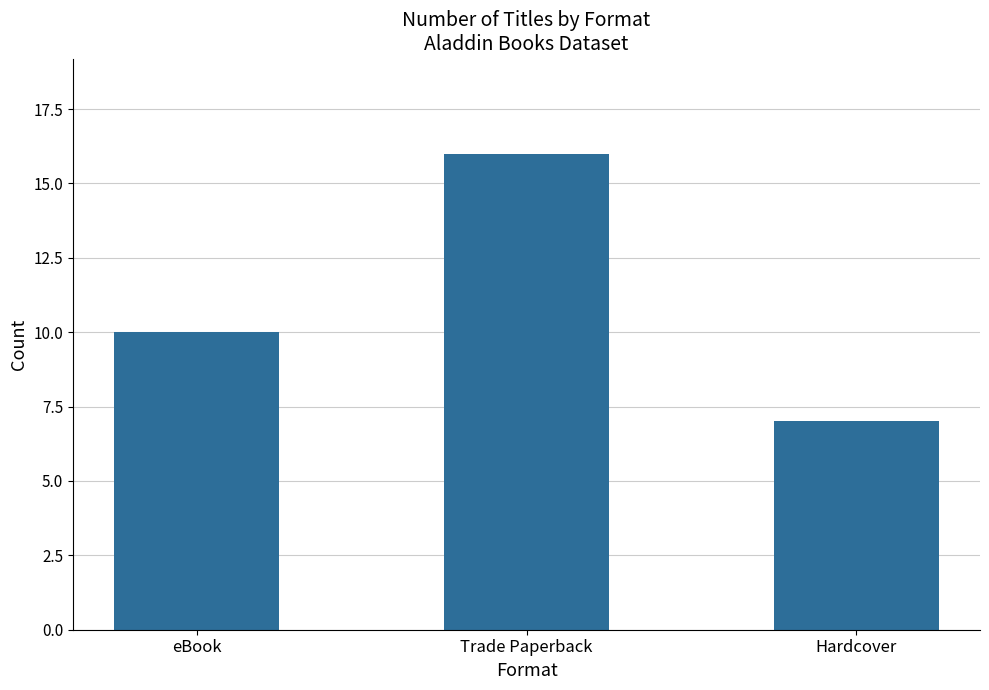

Count the values in the range 7 to 16.

3